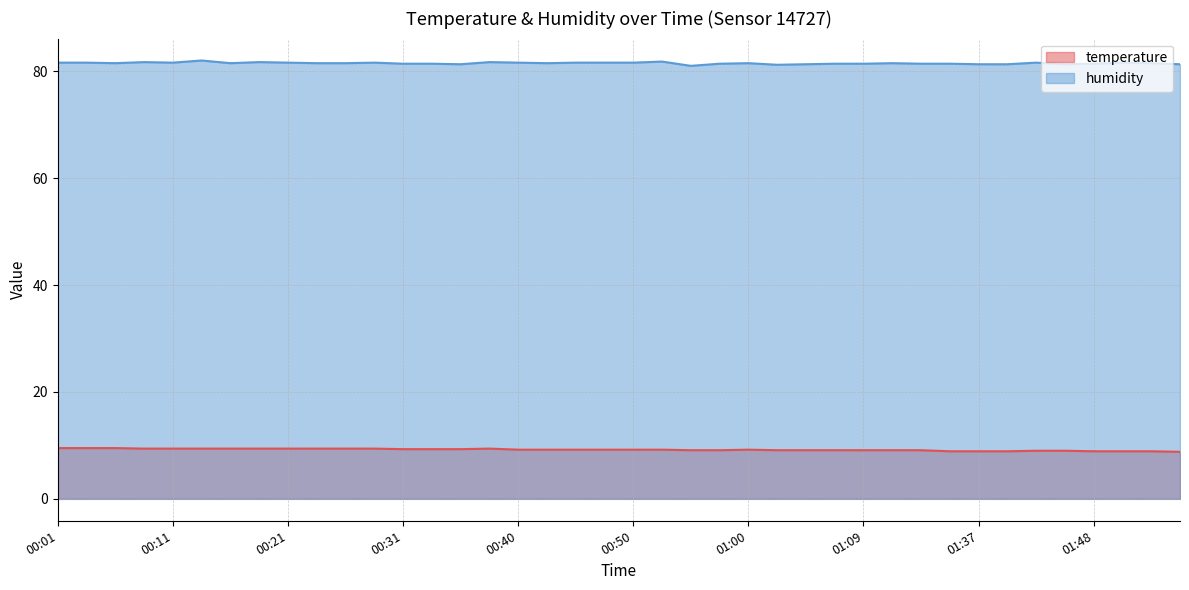

What value does the temperature series have at 00:23?

9.4